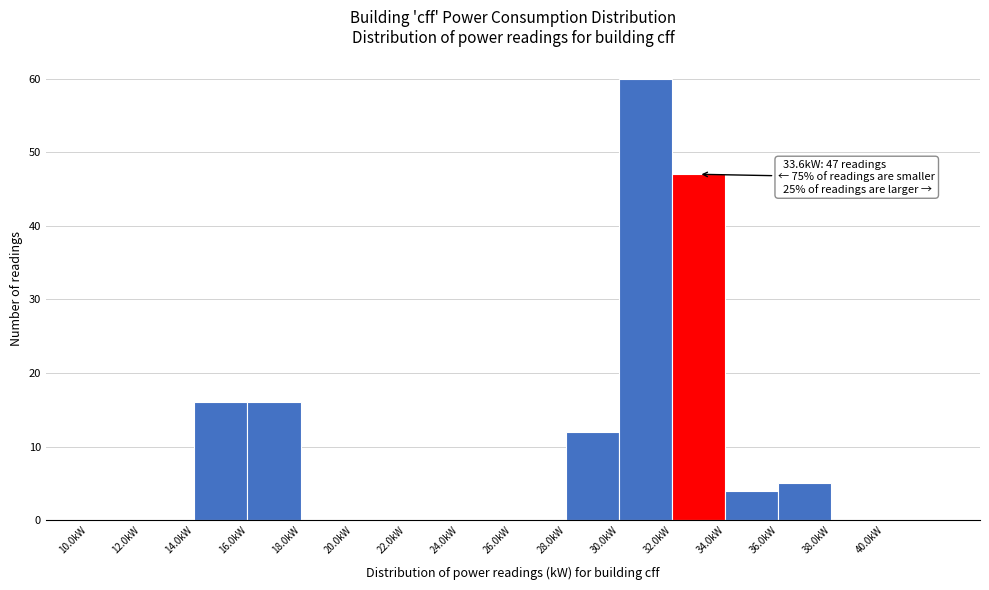

Over which range of the x-axis is the bar tallest?

30 to 32